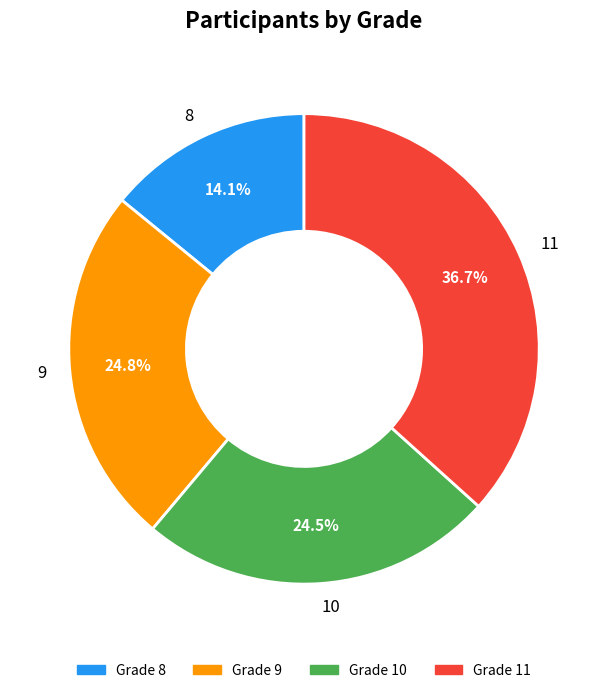

Which category has the biggest portion of the pie?

11